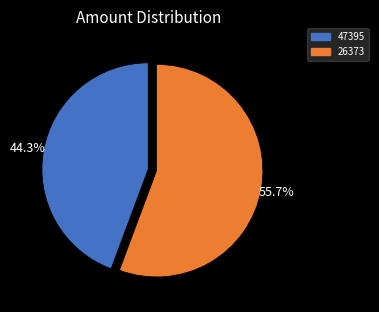

The 47395 slice represents 7% of the pie. True or false?

False